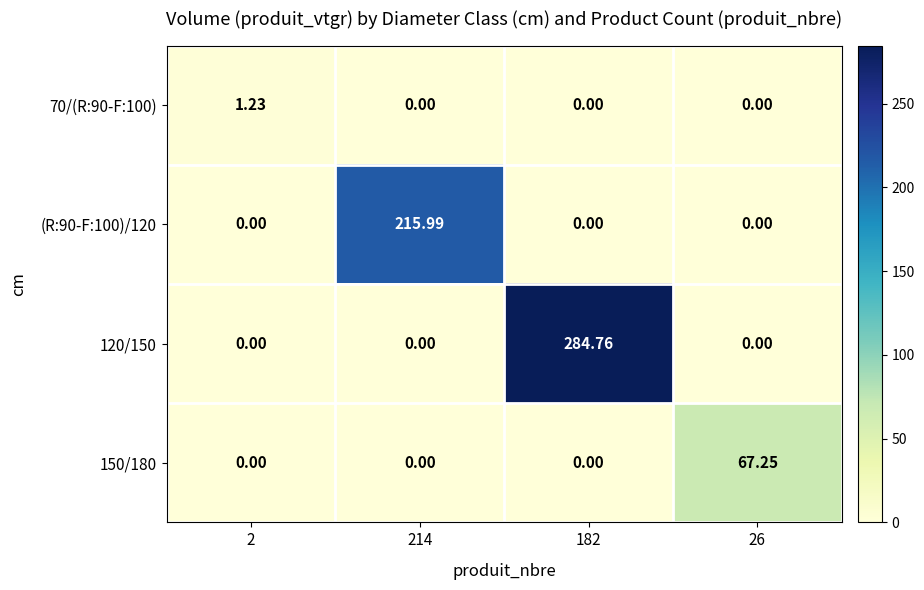

At how many categories does at least one series exceed 128?

2